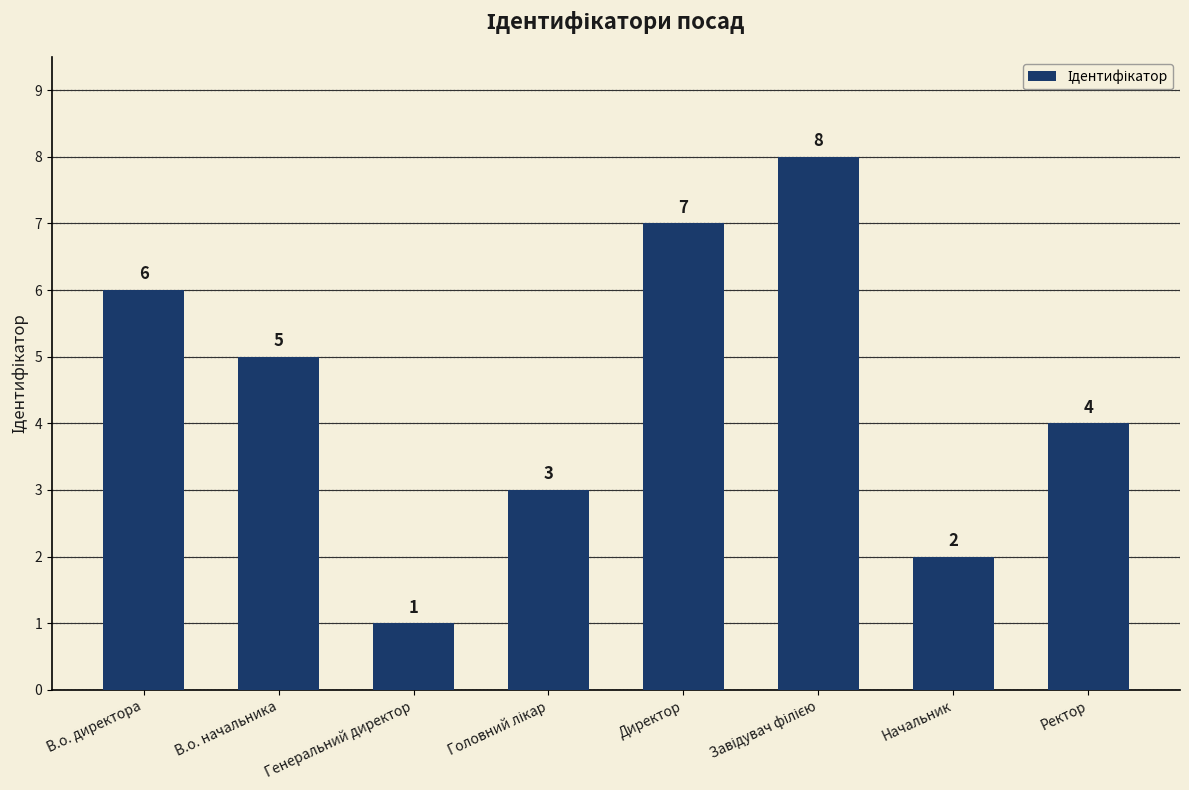

What is the greatest value displayed?

8